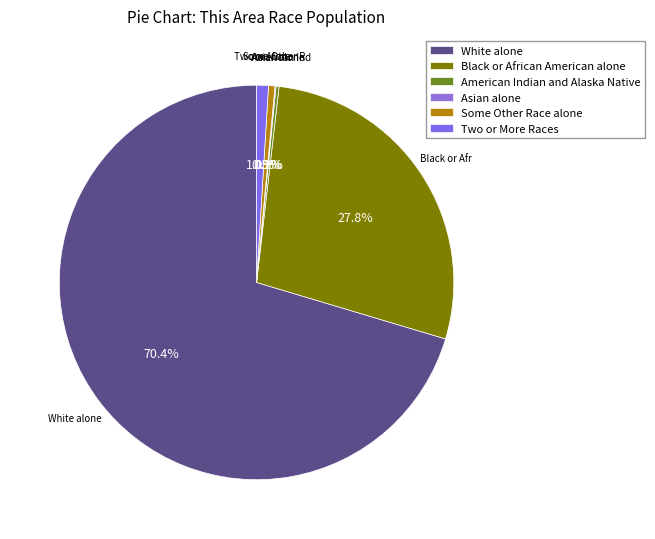

Between Black or African American alone and American Indian and Alaska Native, which is larger?

Black or African American alone